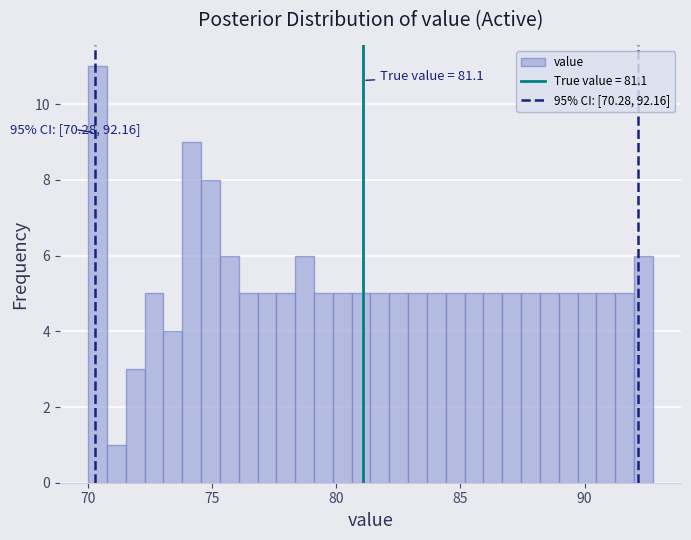

Around what value on the x-axis is the tallest bar? Give the approximate position of its centre, as read against the axis.

70.5